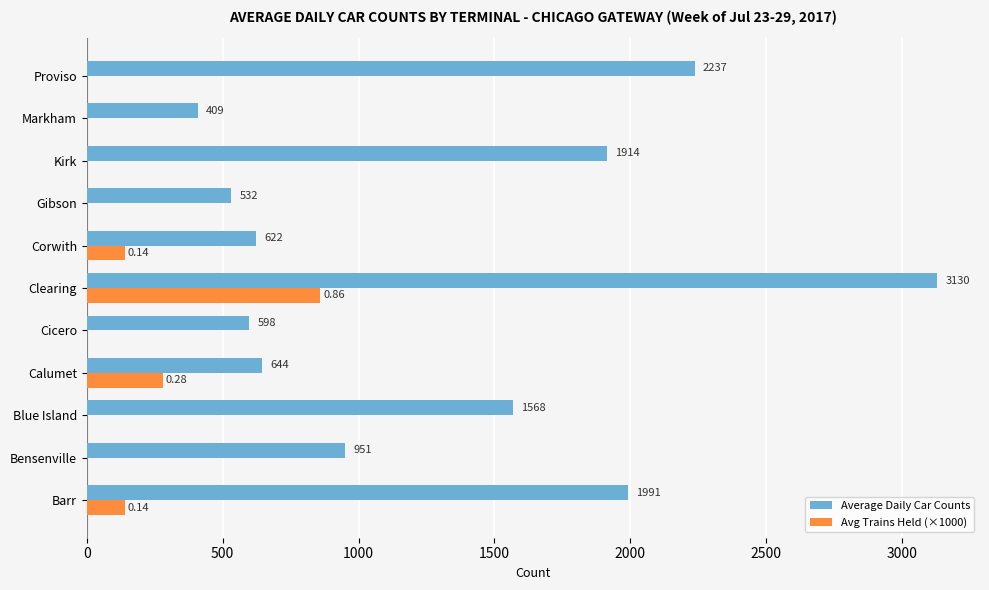

Where is Avg Trains Held (×1000) nearest to the value 430?

Calumet